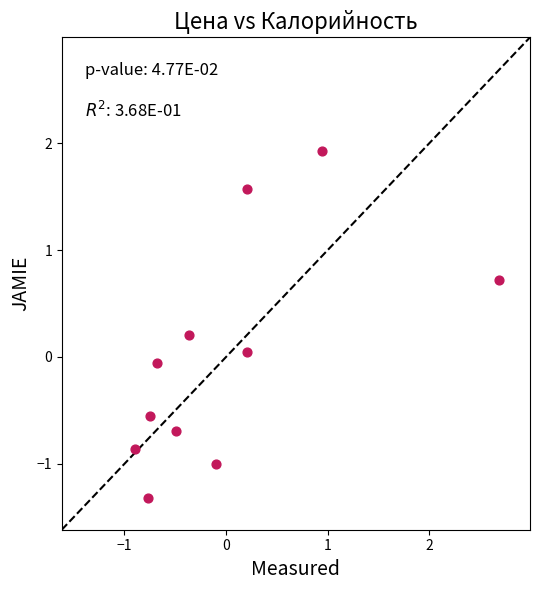

What is the range of X values (max minus min)?

3.6